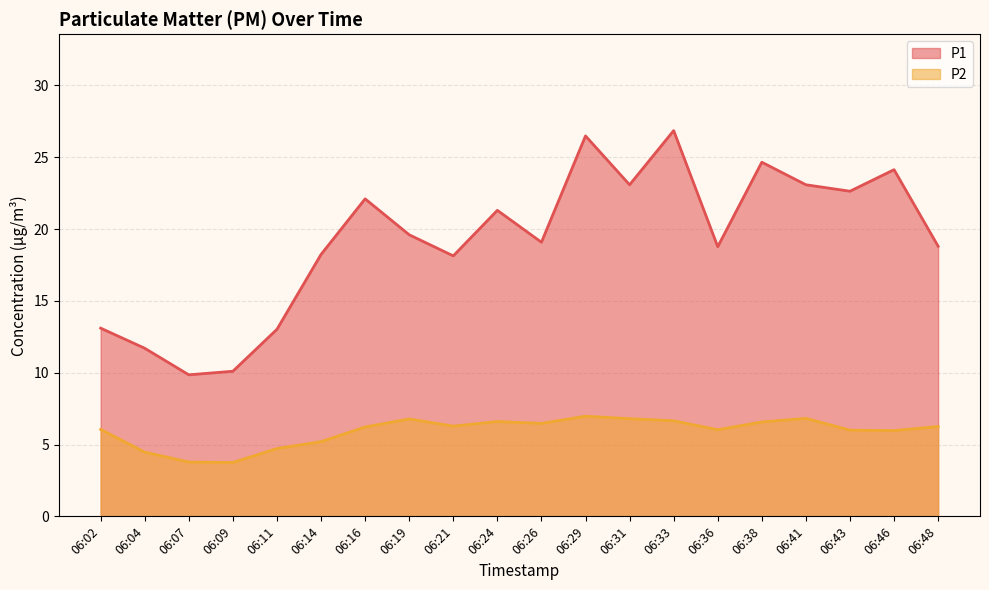

True or false: P2 and P1 cross at least once.

False